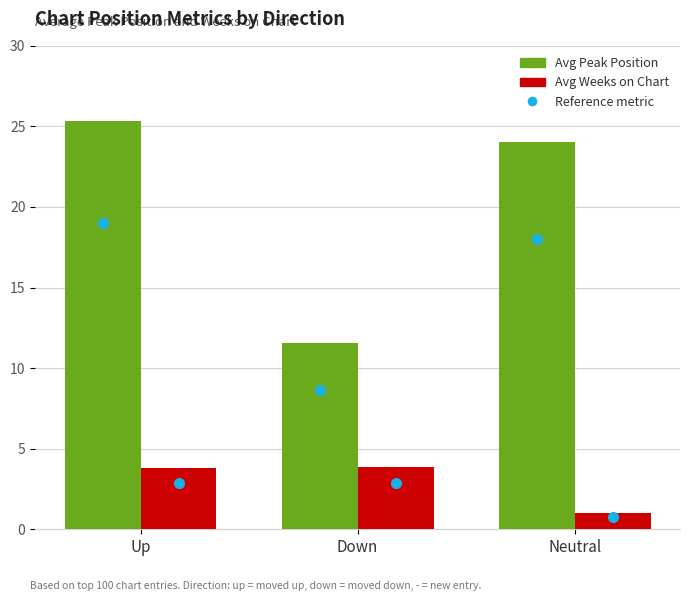

What is the value of the Avg Peak Position bar at the 3rd from the left?

24.0